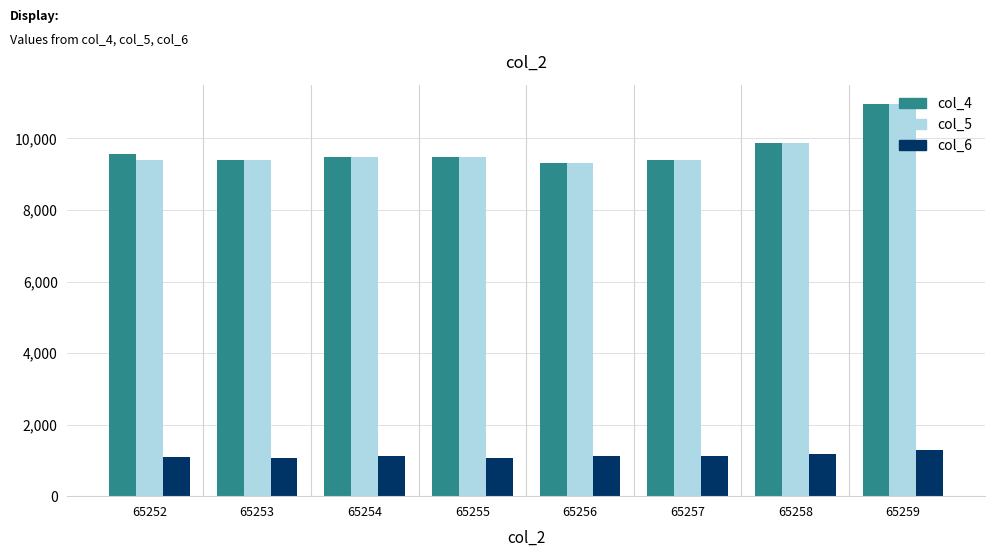

What is the spread (max minus min) of values at 65252?

8464